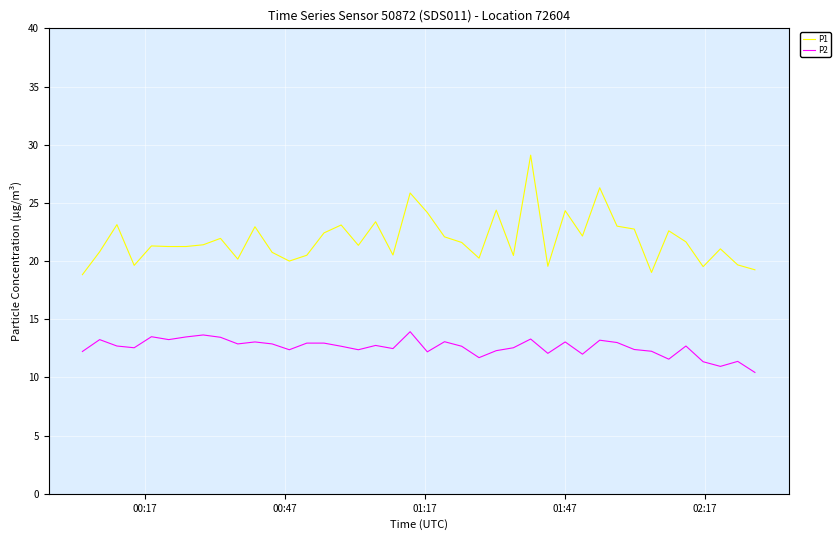

Which series has the largest total across all categories?

P1